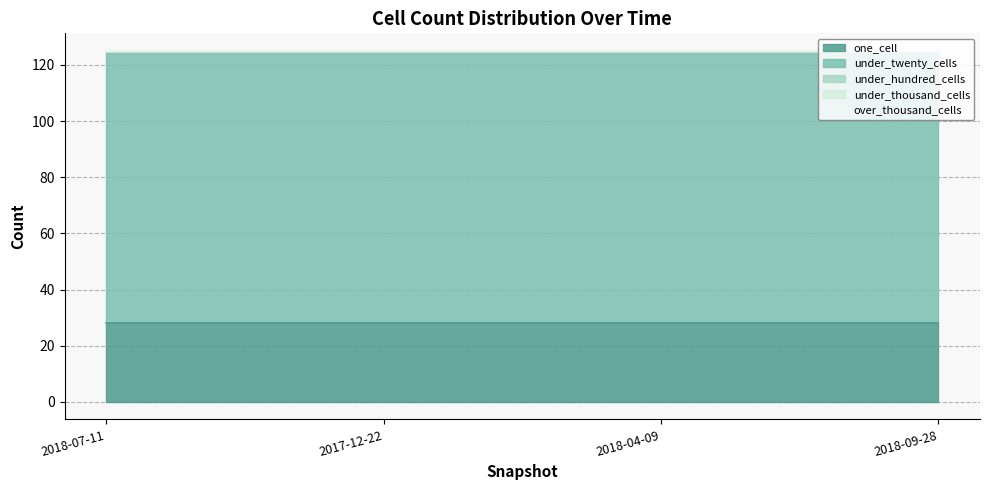

Reading left to right, what are all the values shown in this chart?

one_cell: 2018-07-11=28	2017-12-22=28	2018-04-09=28	2018-09-28=28
under_twenty_cells: 2018-07-11=97	2017-12-22=97	2018-04-09=97	2018-09-28=97
under_hundred_cells: 2018-07-11=0	2017-12-22=0	2018-04-09=0	2018-09-28=0
under_thousand_cells: 2018-07-11=0	2017-12-22=0	2018-04-09=0	2018-09-28=0
over_thousand_cells: 2018-07-11=0	2017-12-22=0	2018-04-09=0	2018-09-28=0